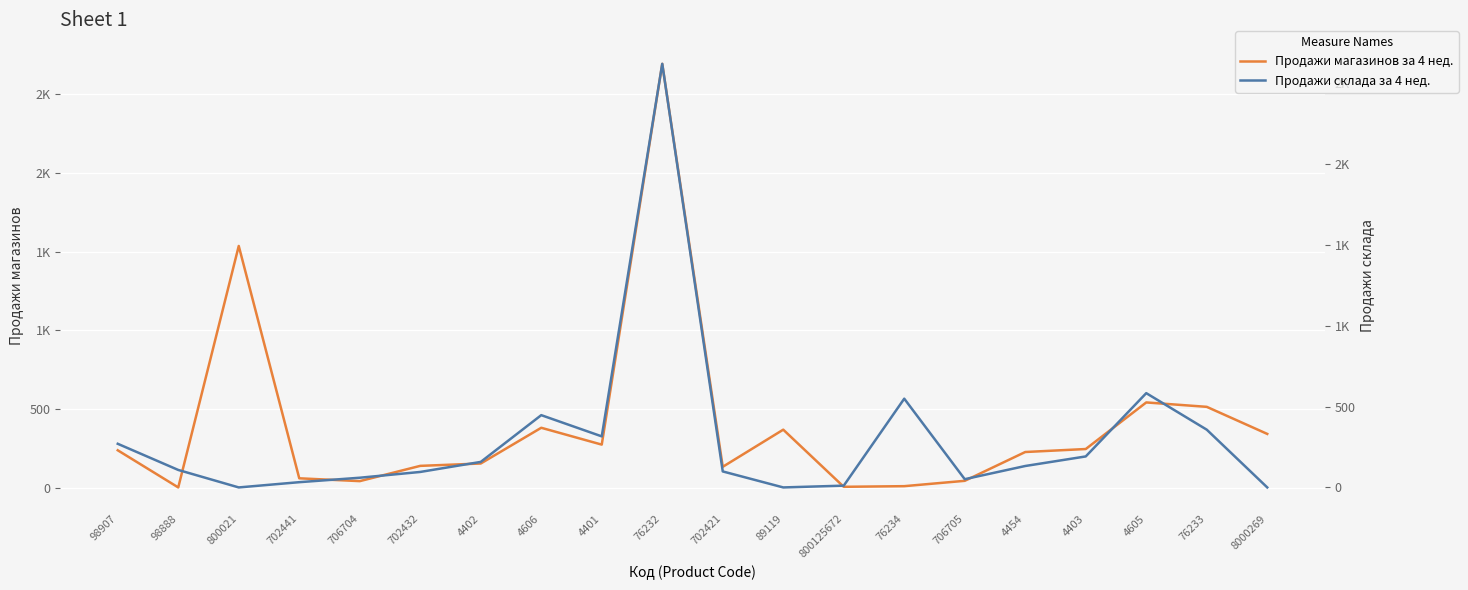

True or false: Продажи склада за 4 нед. has a value of 848.6 at 76234.

False